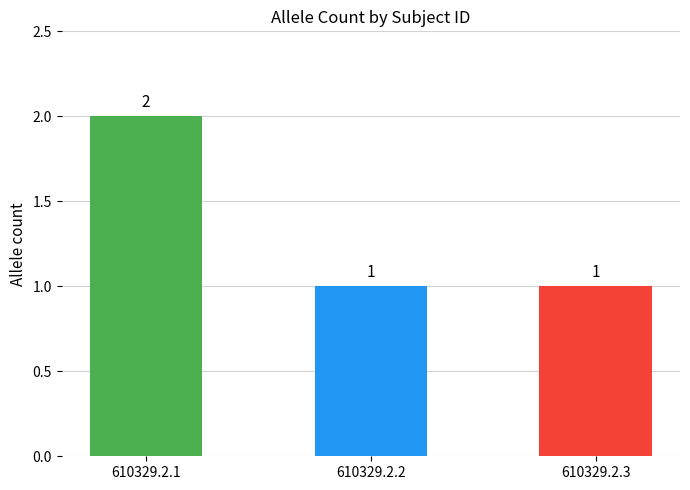

Reading left to right, transcribe all the data shown in this chart.

2	1	1